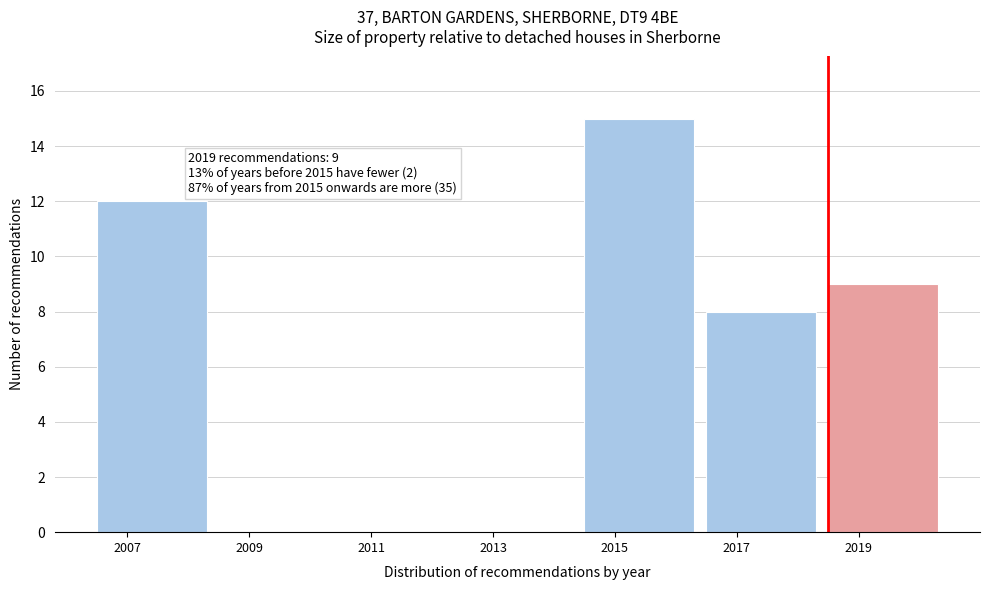

Reading left to right, transcribe all the data shown in this chart.

2007=12	2009=0	2011=0	2013=0	2015=15	2017=8	2019=9